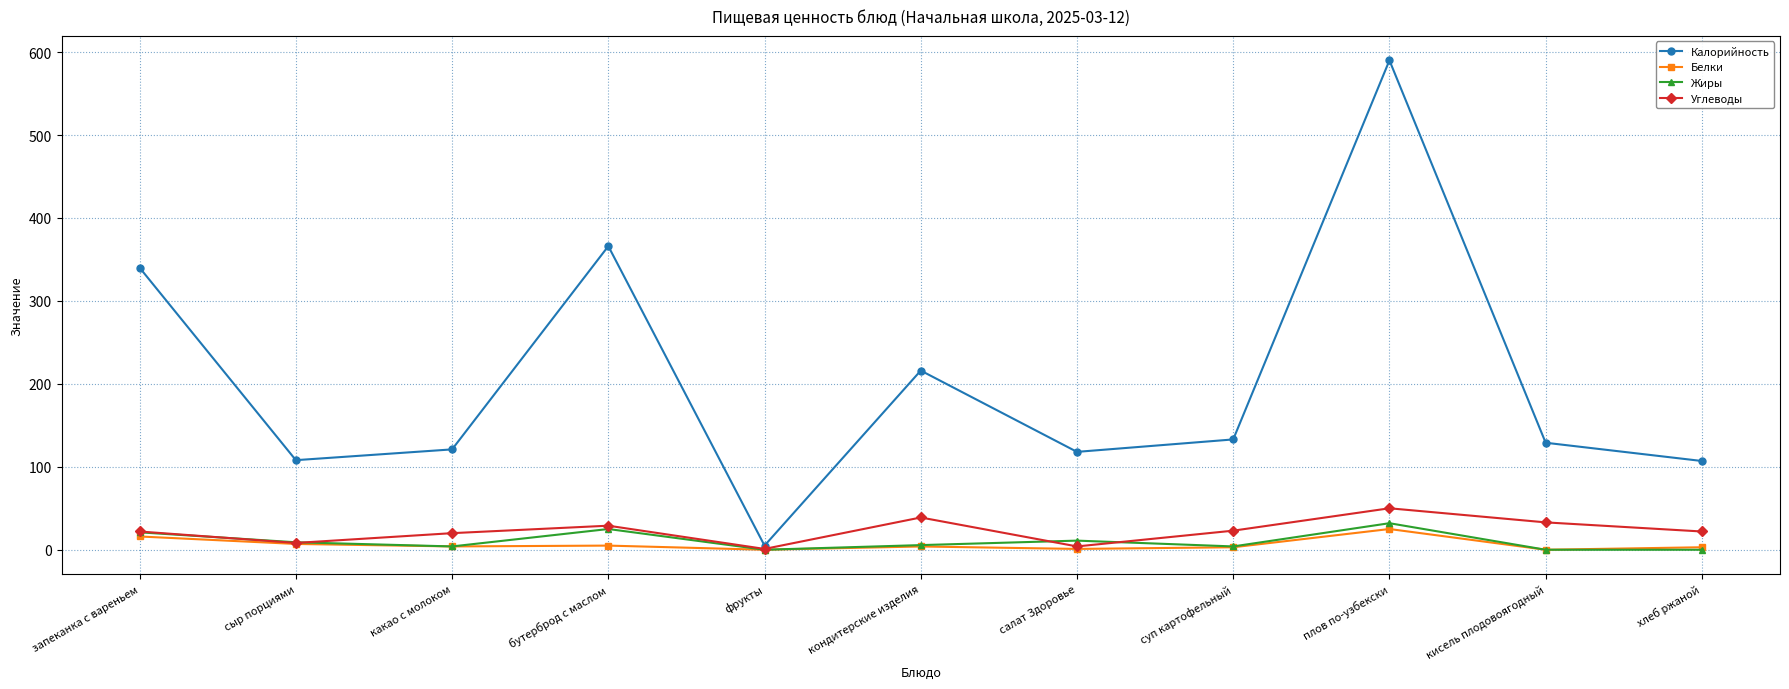

The value of Калорийность at какао с молоком is 121.0. True or false?

True